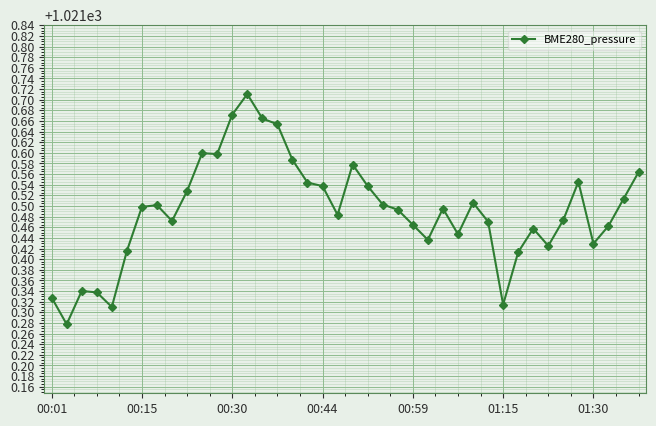

What is the difference between the maximum and minimum values?

0.4